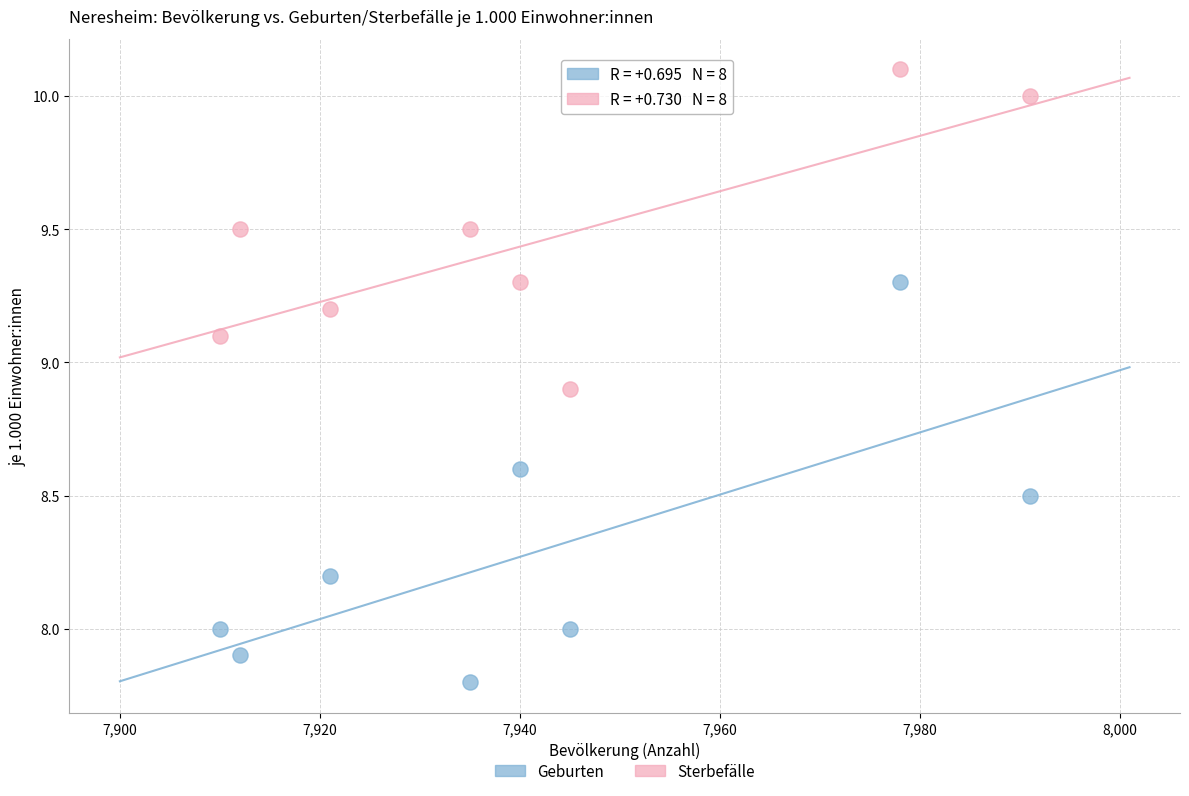

Across all data points, what is the range of X values (max minus min)?

81.0